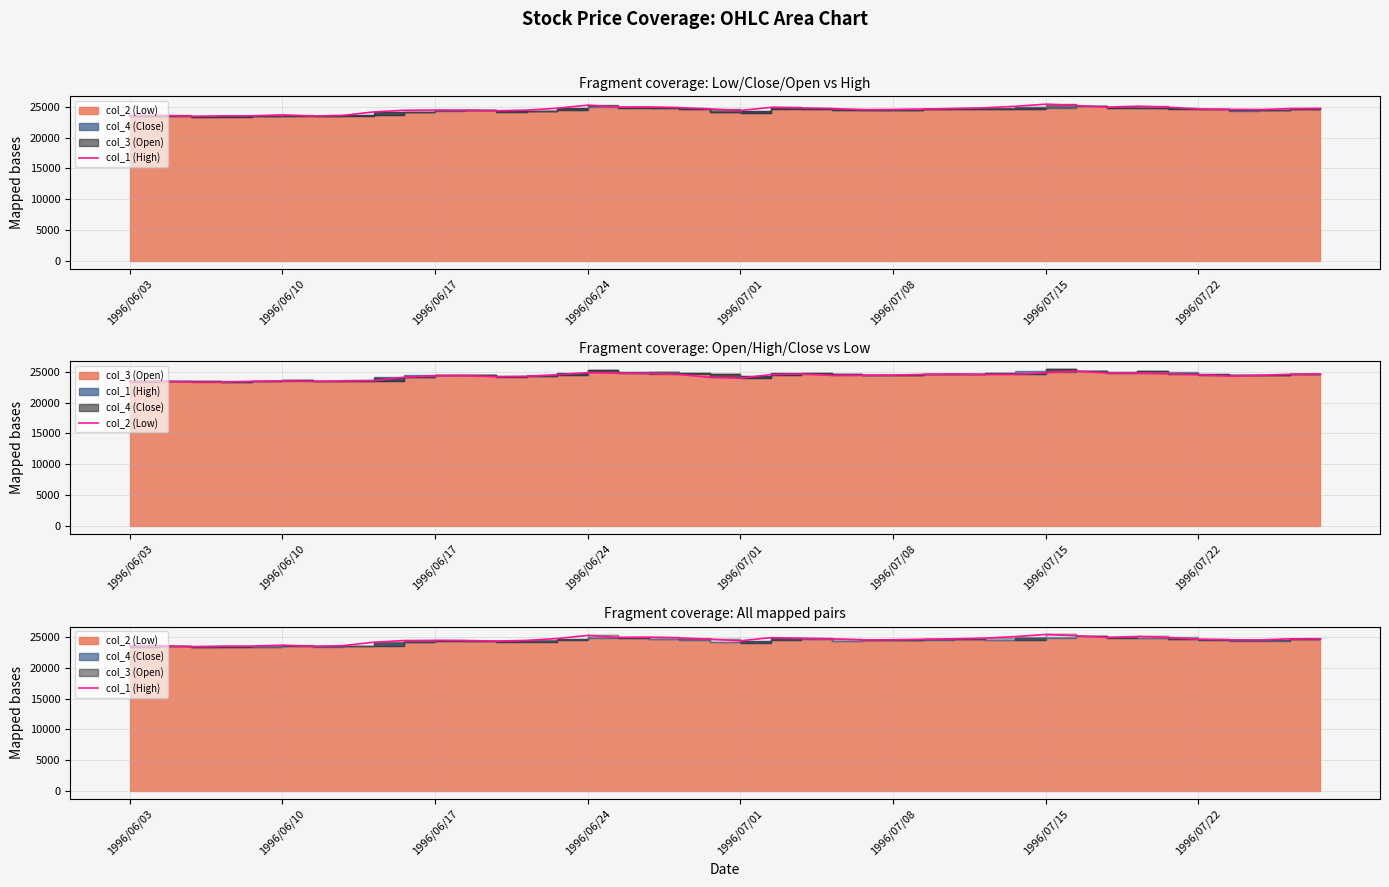

What is the sum of the col_2 (Low) values at 17 and 25?

49200